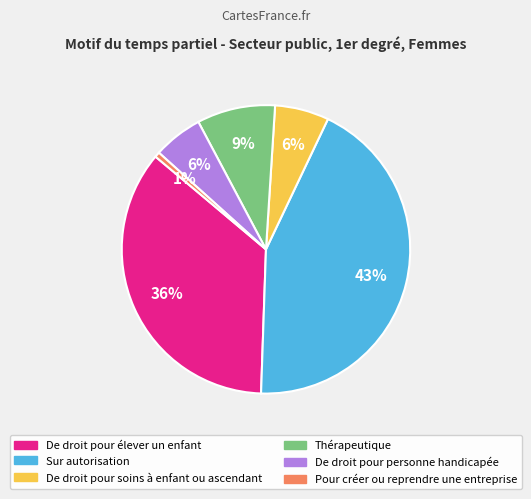

Count the number of slices in the pie.

6